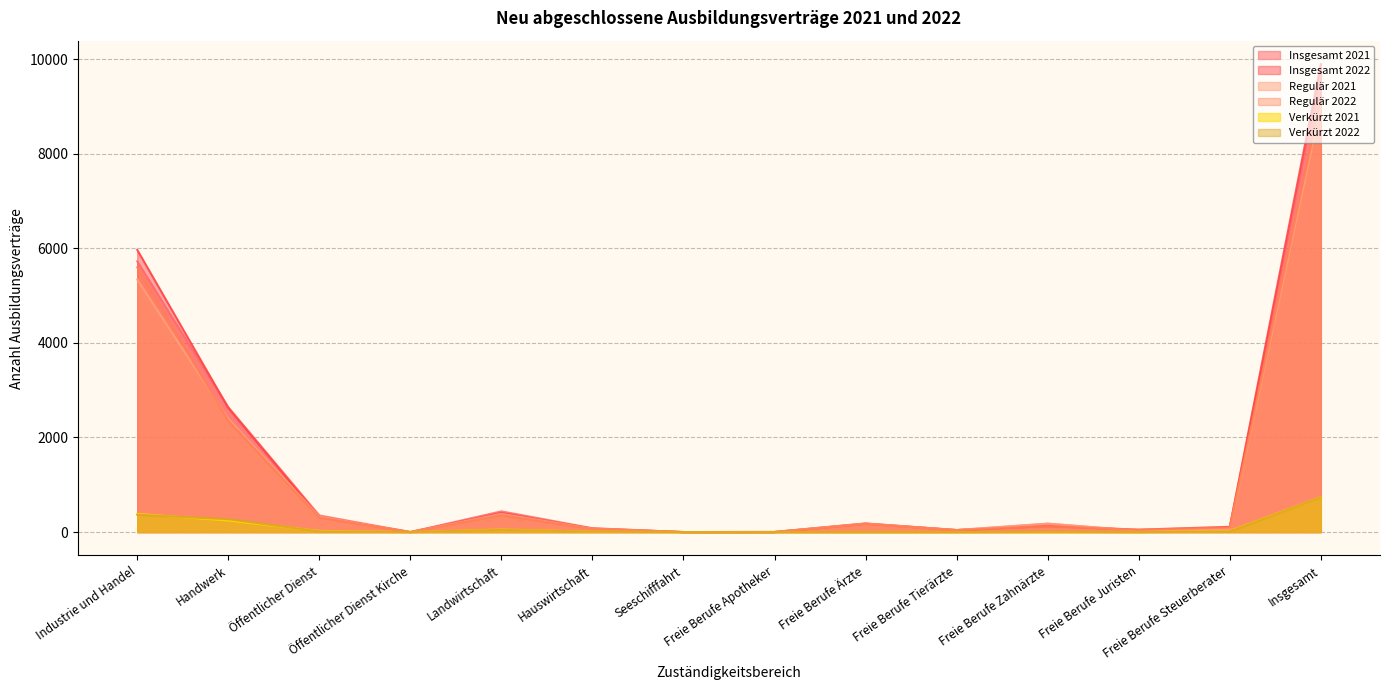

What is the label of the 5th point from the right?

Freie Berufe Tierärzte